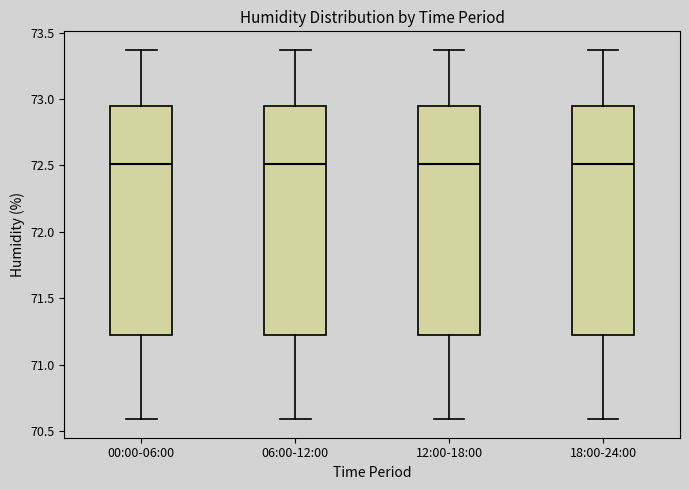

Reading left to right, read every box against the y-axis: the position of its median line, the range the box covers, and the ends of its whiskers. The values are not printed on the chart, so give them approximately, as read against the axis.

00:00-06:00: median 72.50, box 71.25 to 72.95, whiskers 70.60 to 73.35
06:00-12:00: median 72.50, box 71.25 to 72.95, whiskers 70.60 to 73.35
12:00-18:00: median 72.50, box 71.25 to 72.95, whiskers 70.60 to 73.35
18:00-24:00: median 72.50, box 71.25 to 72.95, whiskers 70.60 to 73.35